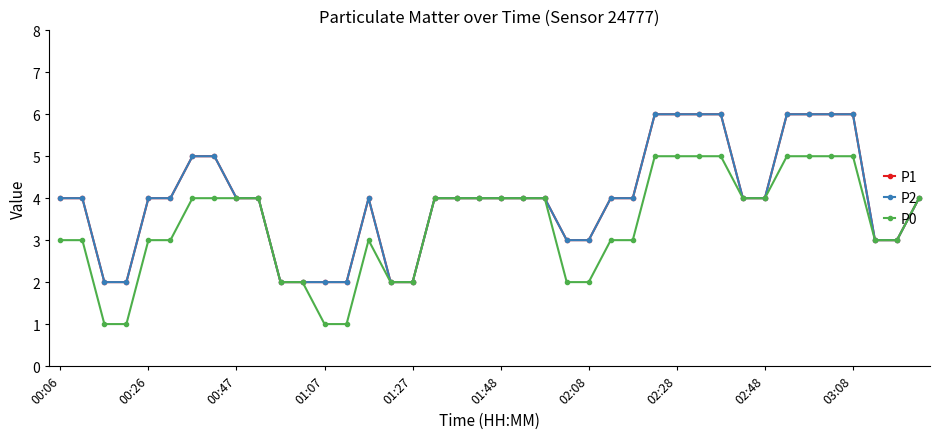

Is this an area chart (filled region under the line)?

No